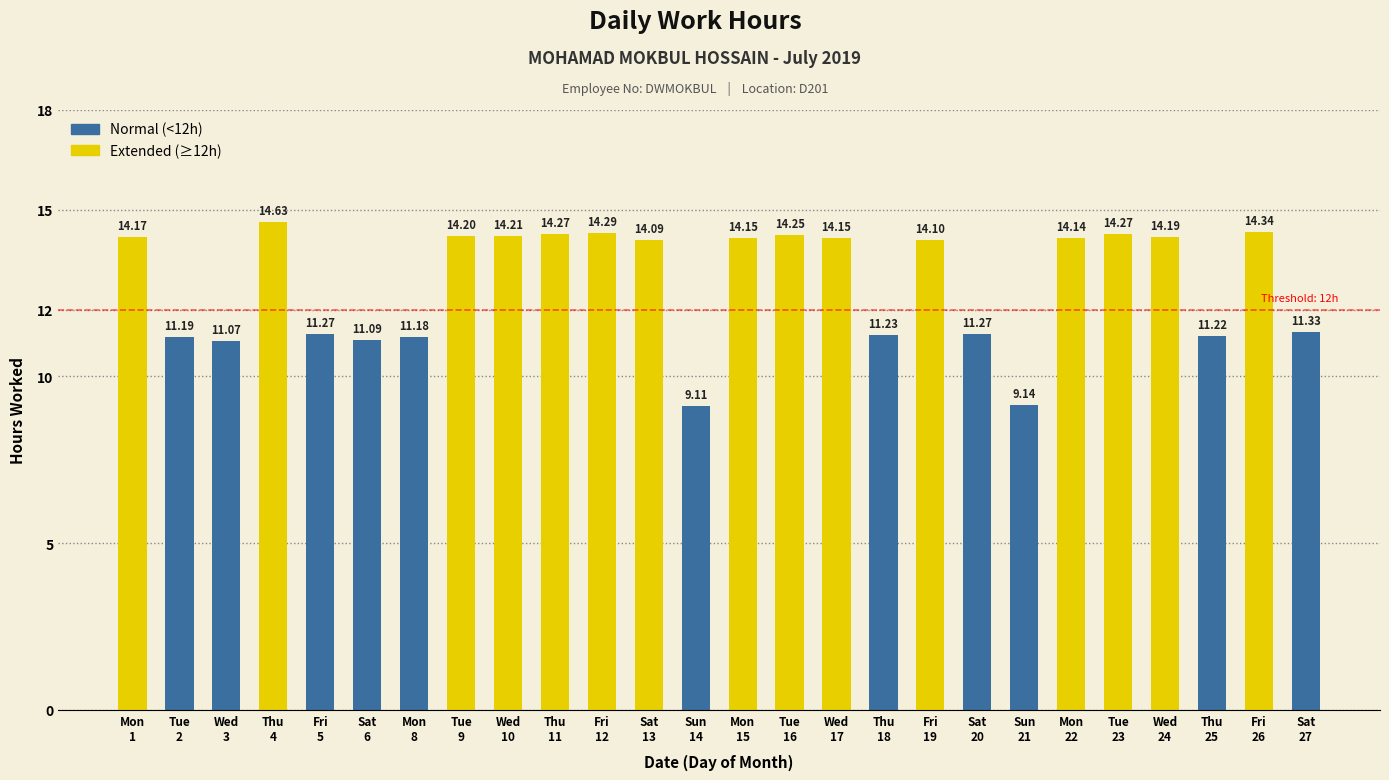

Rank the categories by value from lowest to highest.

14, 21, 3, 6, 8, 2, 25, 18, 5, 20, 27, 13, 19, 22, 15, 17, 1, 24, 9, 10, 16, 11, 23, 12, 26, 4